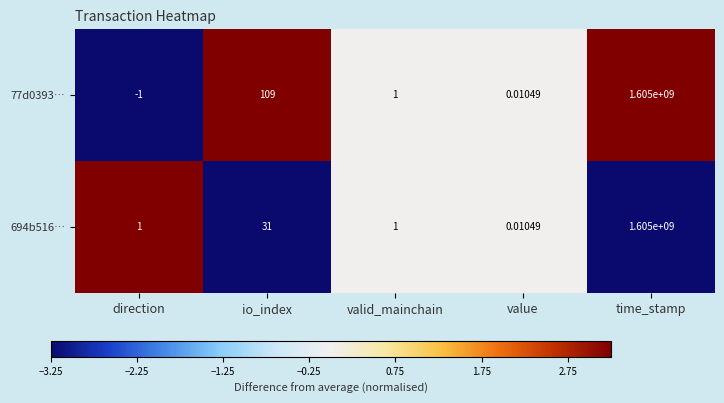

At which label is 694b516… closest to 802500000?

io_index